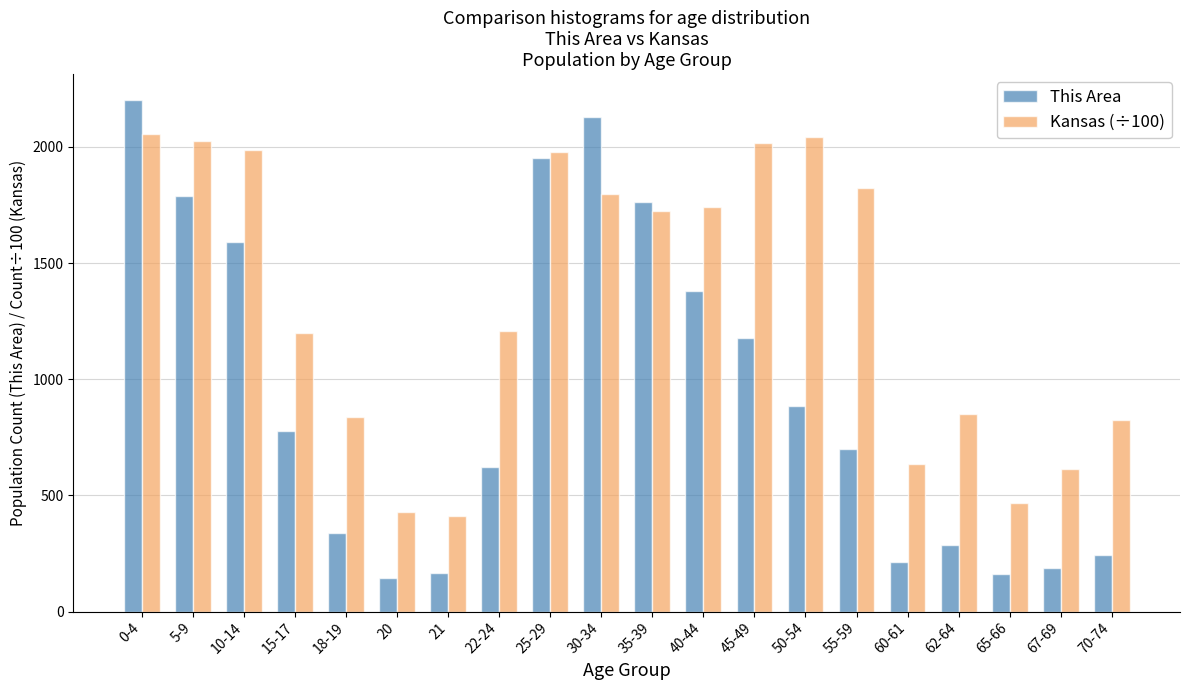

What is the sum of the This Area values at 35-39 and 55-59?

2459.0